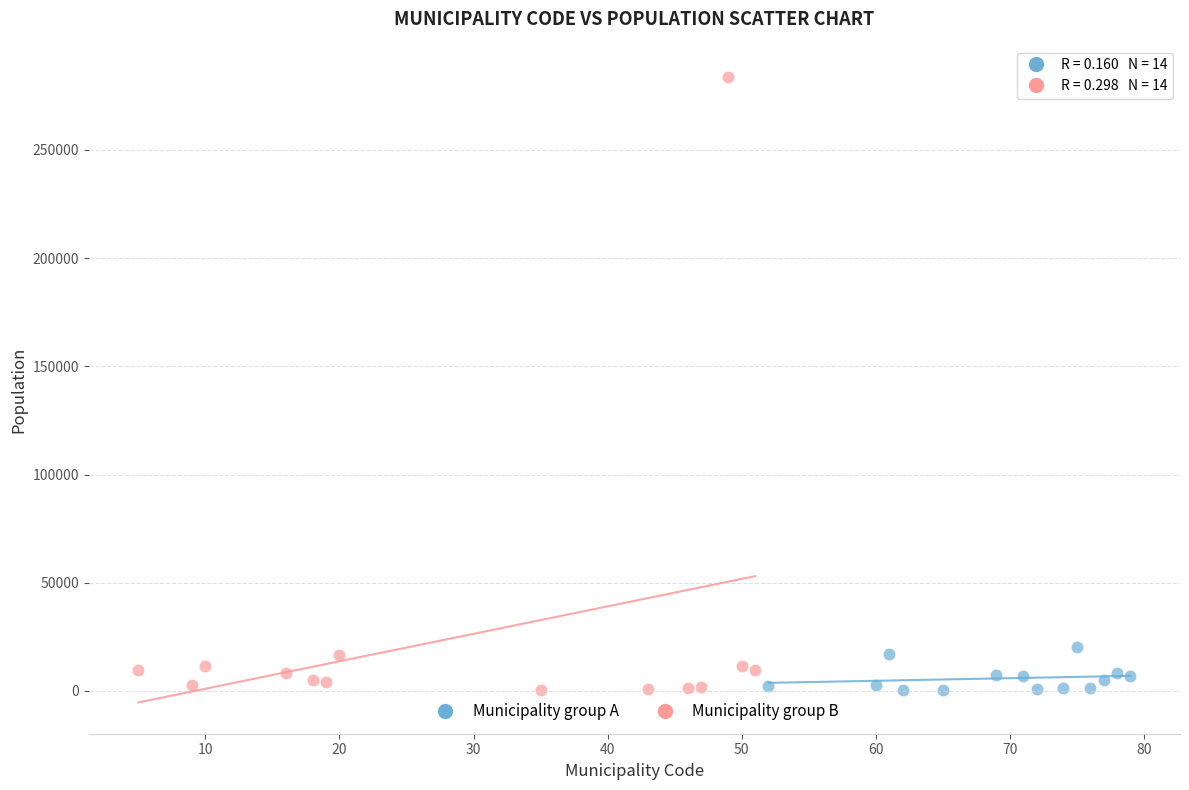

Which series contains the highest Y value?

Municipality group B